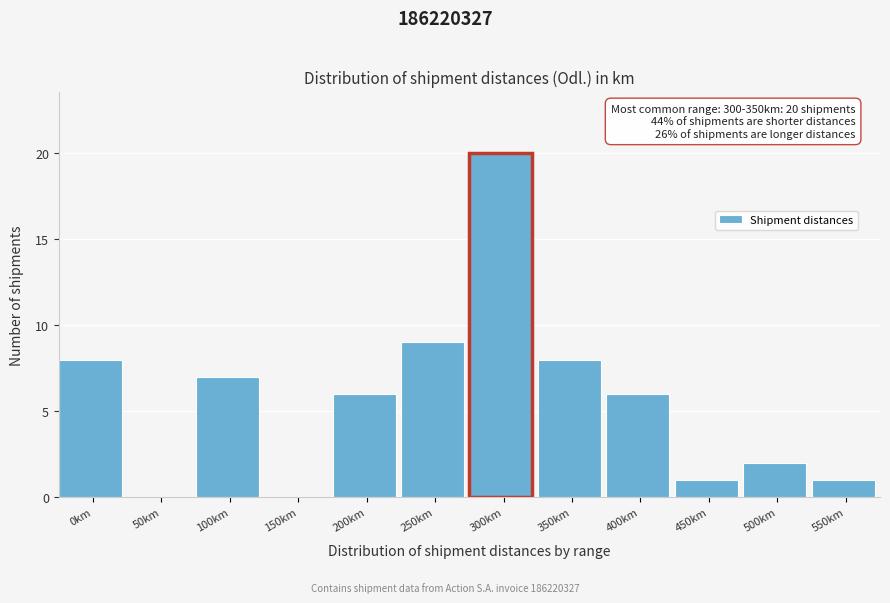

Reading right to left, what are all the values shown in this chart?

550km=1	500km=2	450km=1	400km=6	350km=8	300km=20	250km=9	200km=6	150km=0	100km=7	50km=0	0km=8